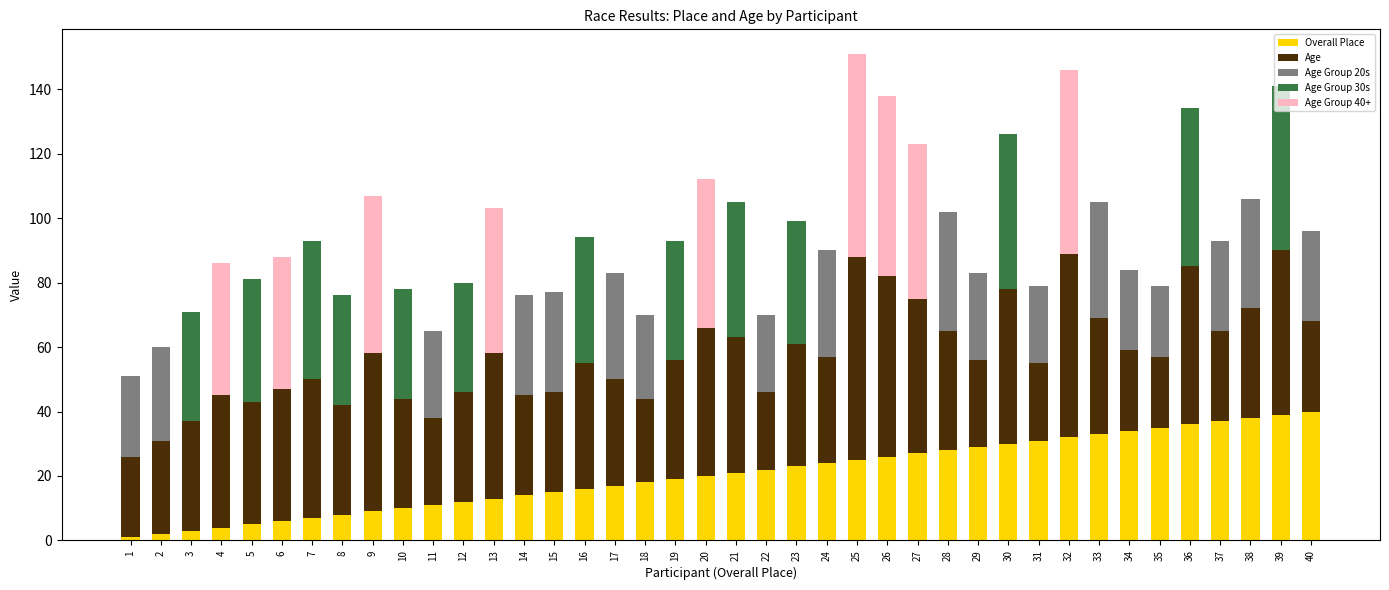

Is it true that Overall Place equals 6 at 11?

False